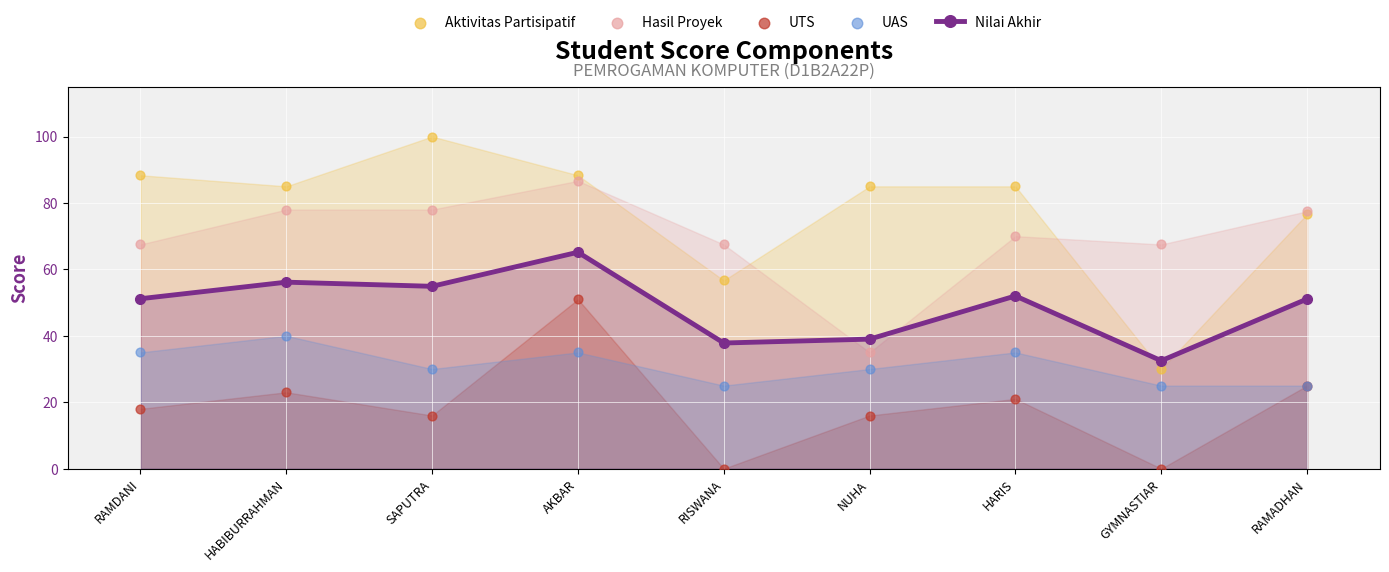

Which series reaches the maximum Y coordinate?

Aktivitas Partisipatif